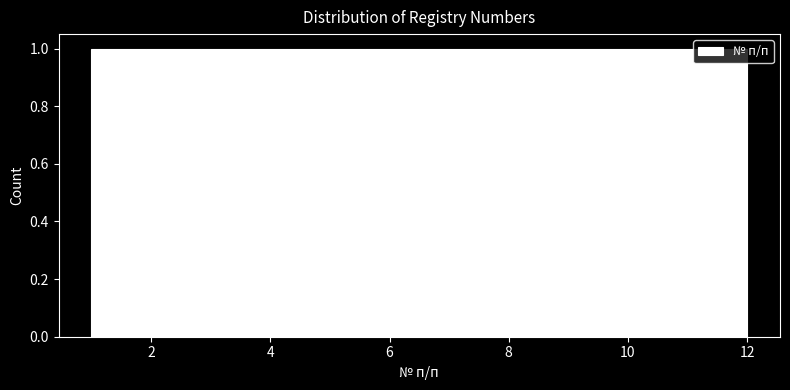

Reading left to right, transcribe this chart: for each bar, give the range it covers on the x-axis and its height. Neither the bar edges nor the heights are printed on the chart, so give them approximately, as read against the axes.

1.0 to 2.0: 1
2.0 to 2.8: 1
2.8 to 3.8: 1
3.8 to 4.6: 1
4.6 to 5.6: 1
5.6 to 6.6: 1
6.6 to 7.4: 1
7.4 to 8.4: 1
8.4 to 9.2: 1
9.2 to 10.2: 1
10.2 to 11.0: 1
11.0 to 12.0: 1